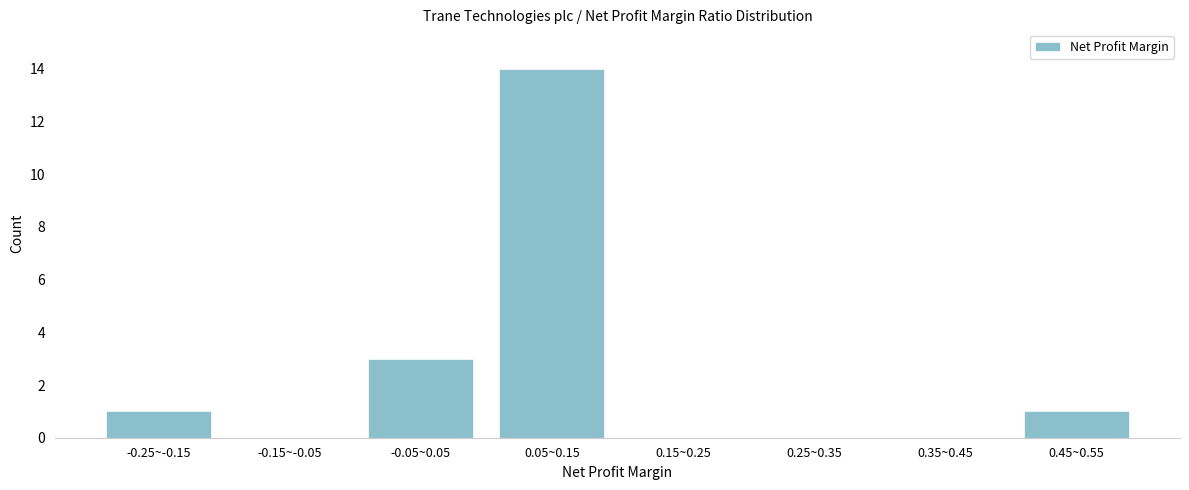

Reading right to left, transcribe all the data shown in this chart.

0.45~0.55=1	0.35~0.45=0	0.25~0.35=0	0.15~0.25=0	0.05~0.15=14	-0.05~0.05=3	-0.15~-0.05=0	-0.25~-0.15=1